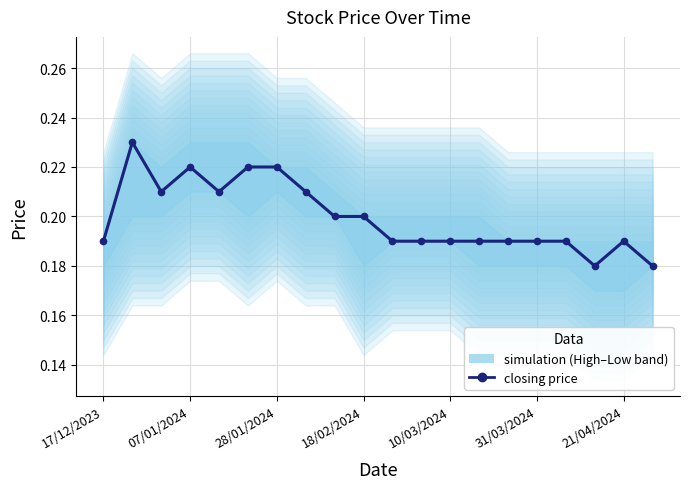

The chart shows a value of 0.1 at 16. True or false?

False